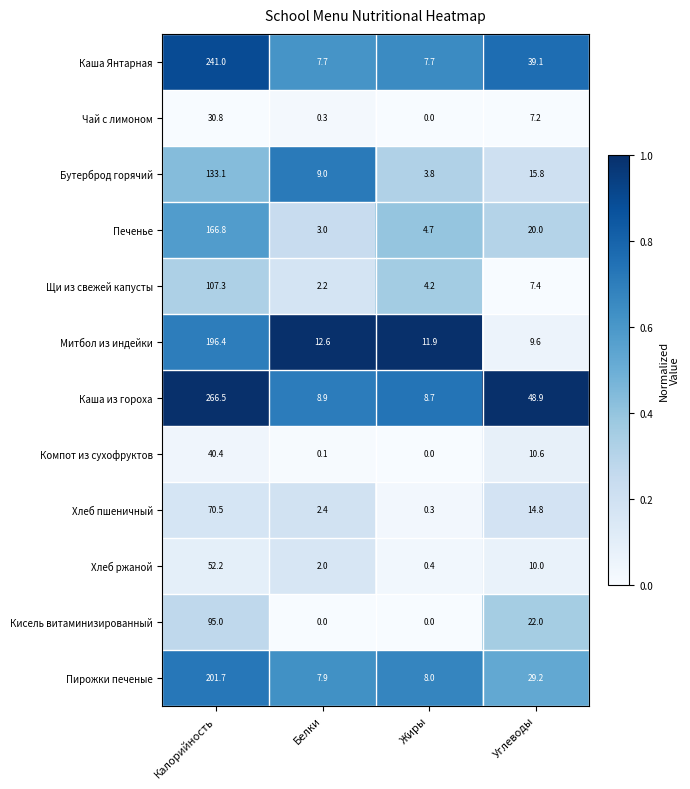

List the series in order of their peak value, lowest first.

Чай с лимоном, Компот из сухофруктов, Хлеб ржаной, Хлеб пшеничный, Кисель витаминизированный, Щи из свежей капусты, Бутерброд горячий, Печенье, Митбол из индейки, Пирожки печеные, Каша Янтарная, Каша из гороха